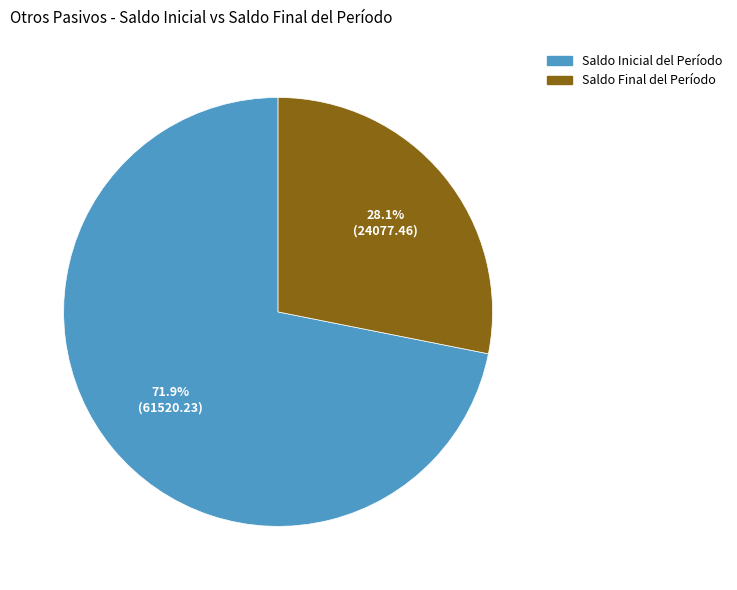

The Saldo Final del Período slice represents 28% of the pie. True or false?

True